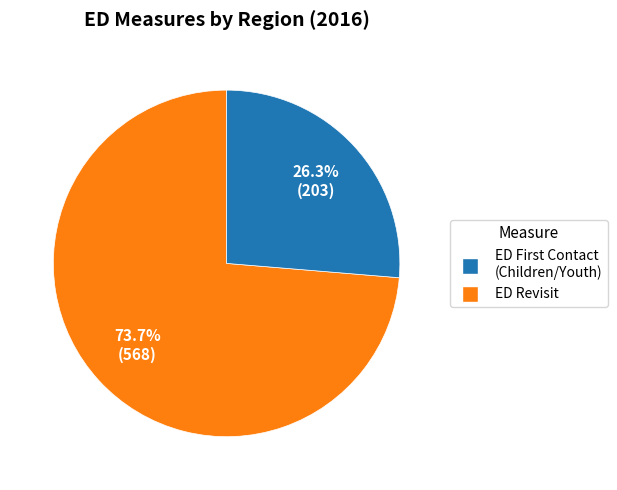

Is there any slice that represents more than half of the pie?

Yes